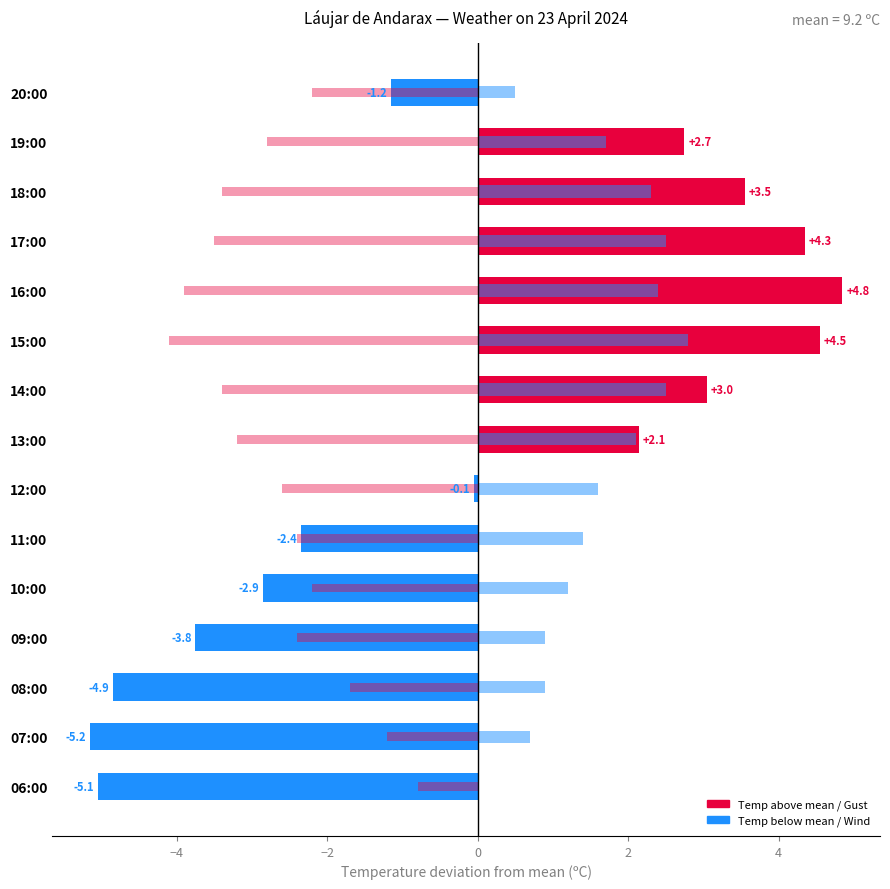

Reading left to right, transcribe all the data shown in this chart.

Temperature deviation (ºC): -1.2	2.7	3.5	4.3	4.8	4.5	3.0	2.1	-0.1	-2.4	-2.9	-3.8	-4.9	-5.2	-5.1
Wind speed / 10 (km/h): 0.5	1.7	2.3	2.5	2.4	2.8	2.5	2.1	1.6	1.4	1.2	0.9	0.9	0.7	0.0
Gust / 10 (km/h, neg): -2.2	-2.8	-3.4	-3.5	-3.9	-4.1	-3.4	-3.2	-2.6	-2.4	-2.2	-2.4	-1.7	-1.2	-0.8